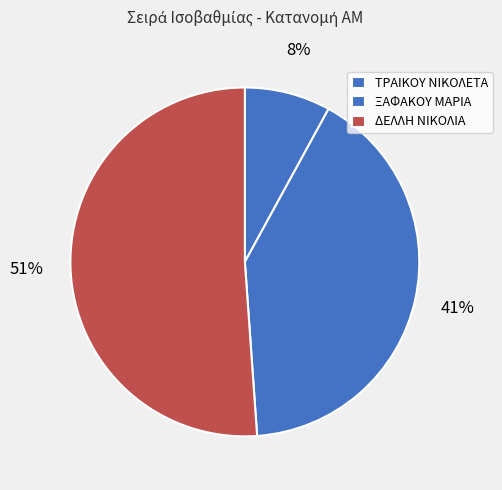

How many slices are in this pie chart?

3